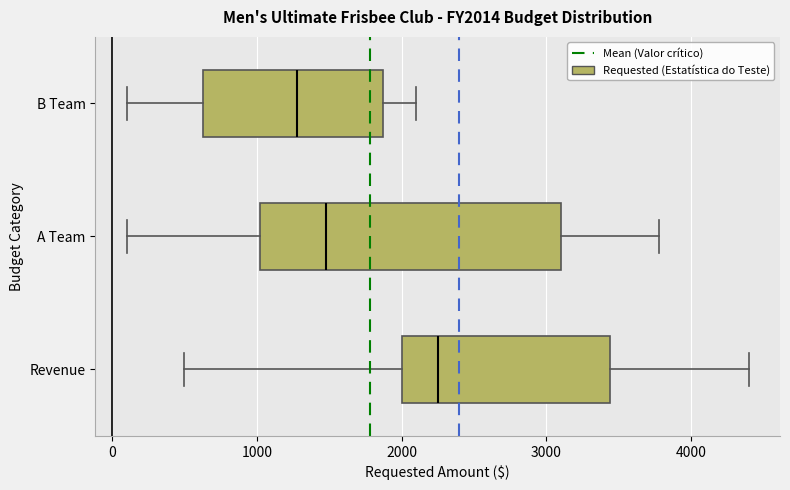

Where is the right edge of the box for A Team on the x-axis? The values are not printed on the chart, so give them approximately, as read against the axis.

3100